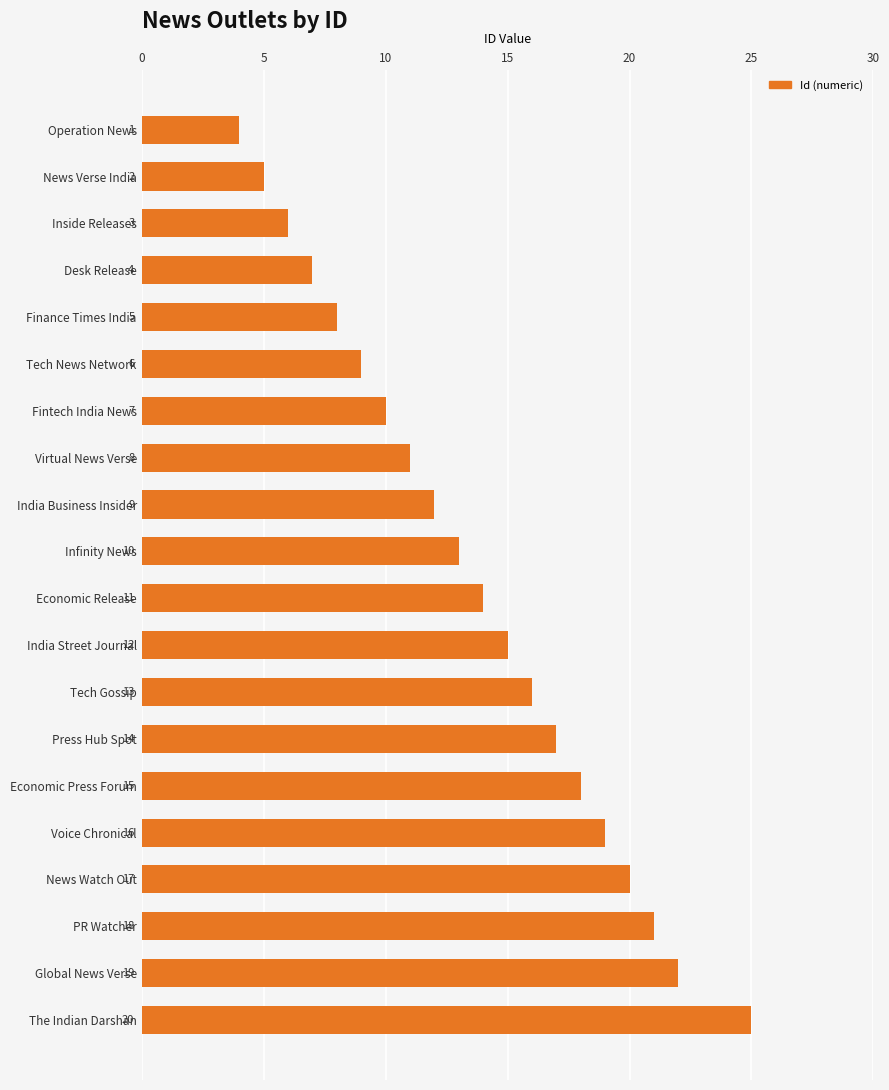

Reading bottom to top, list all the values displayed in this chart.

The Indian Darshan=25	Global News Verse=22	PR Watcher=21	News Watch Out=20	Voice Chronical=19	Economic Press Forum=18	Press Hub Spot=17	Tech Gossip=16	India Street Journal=15	Economic Release=14	Infinity News=13	India Business Insider=12	Virtual News Verse=11	Fintech India News=10	Tech News Network=9	Finance Times India=8	Desk Release=7	Inside Releases=6	News Verse India=5	Operation News=4